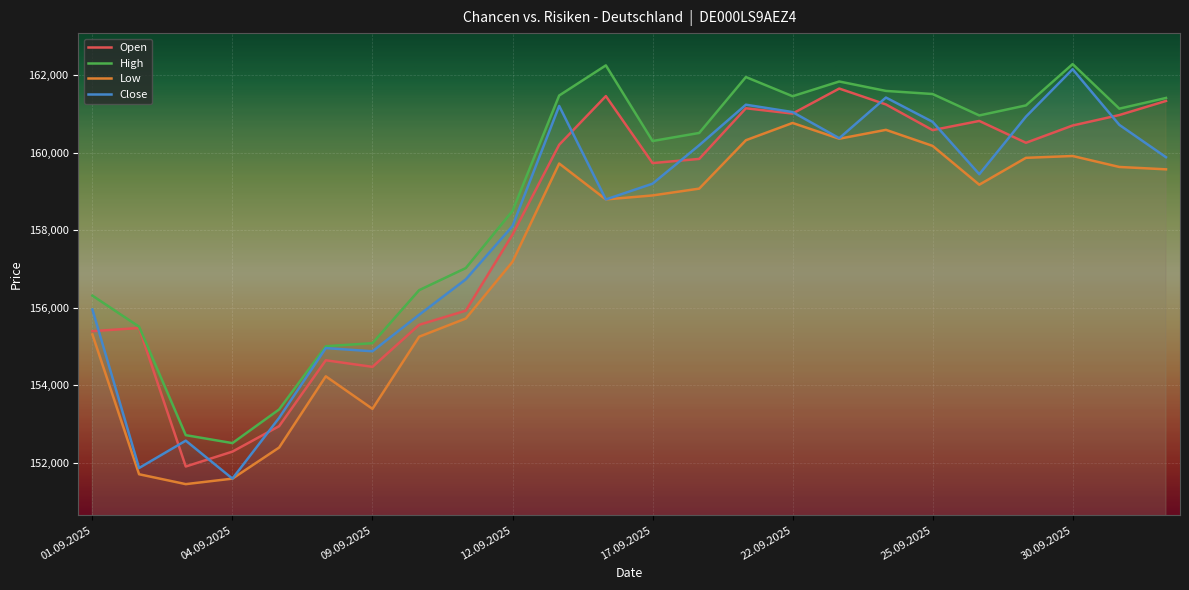

How many interior local peaks does the Close series have?

6